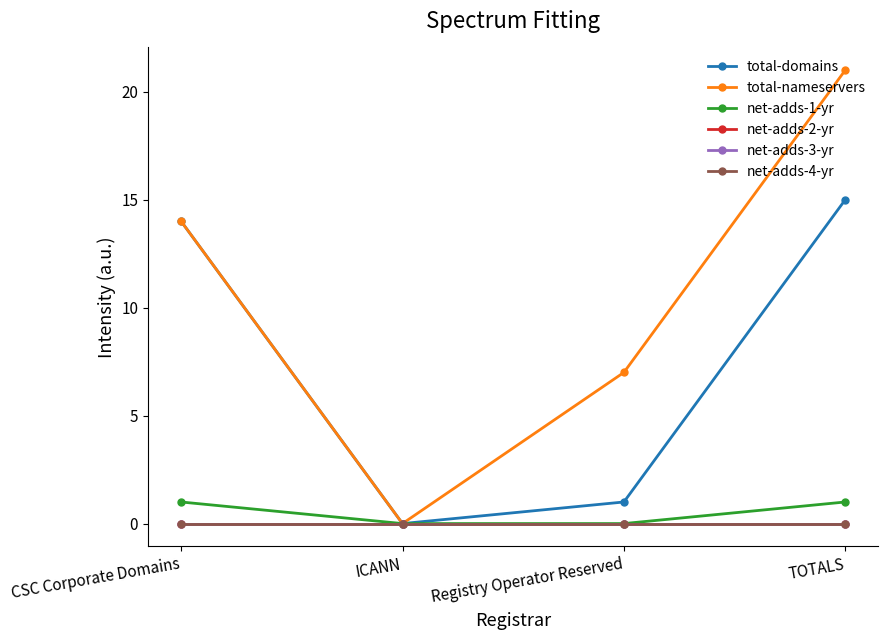

Does the chart have visible grid lines?

No